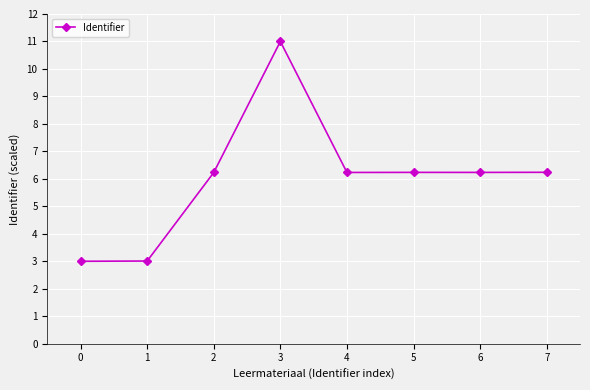

True or false: the data has more than 2 interior local peaks.

False